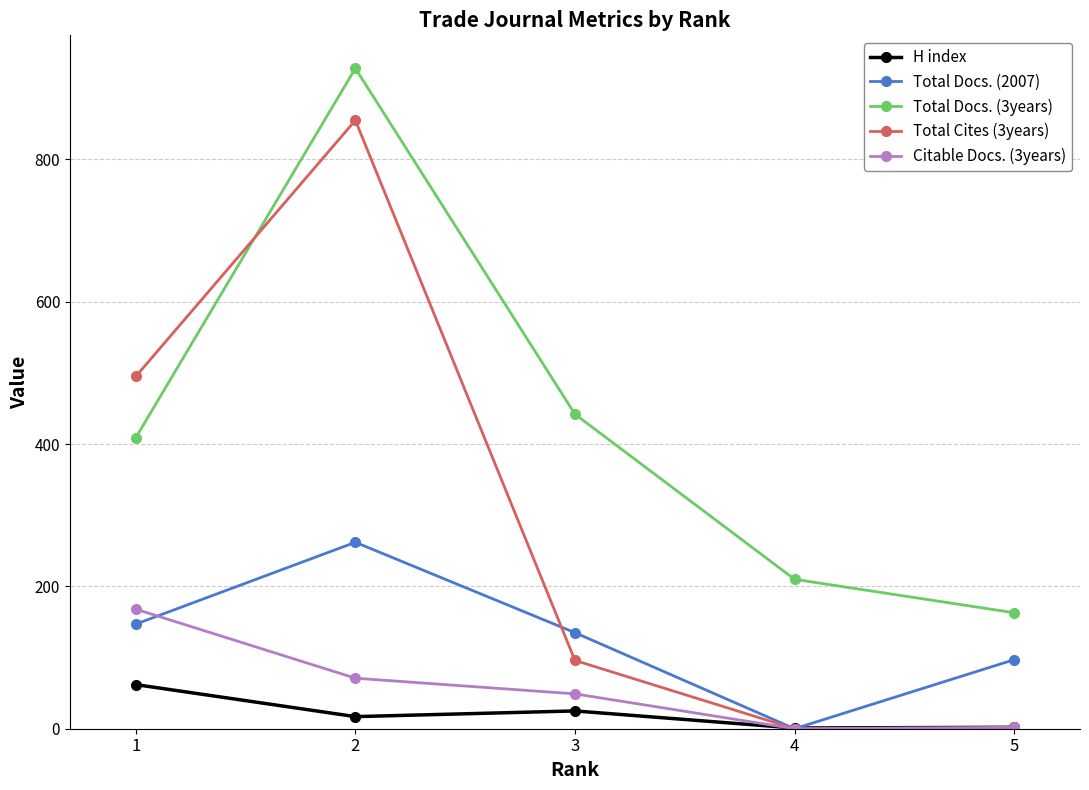

What is the approximate value of Total Docs. (2007) at 5?

97